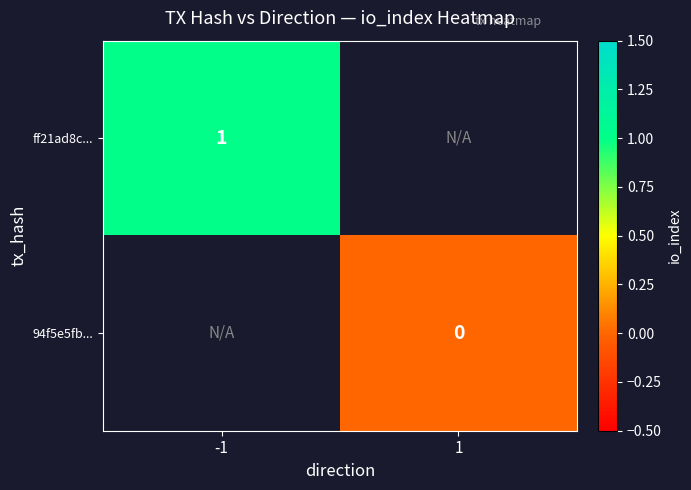

True or false: ff21ad8c... has a value of 1 at -1.

True